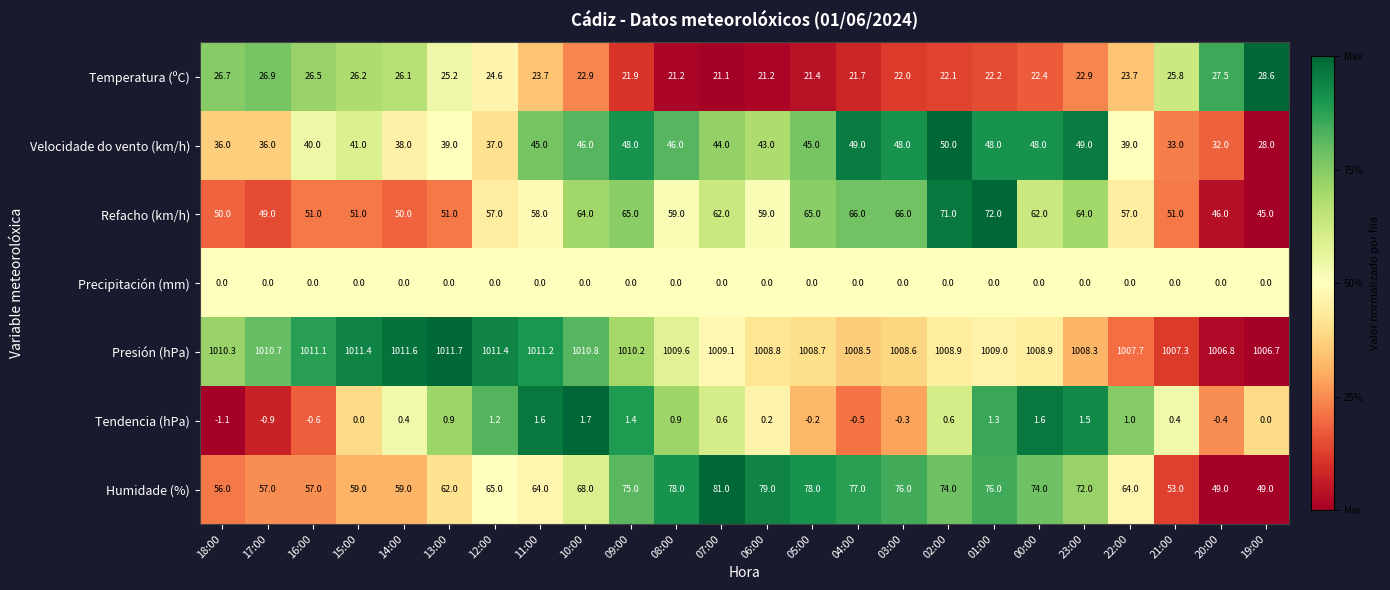

True or false: Tendencia (hPa) has a value of 0.4 at 21:00.

True